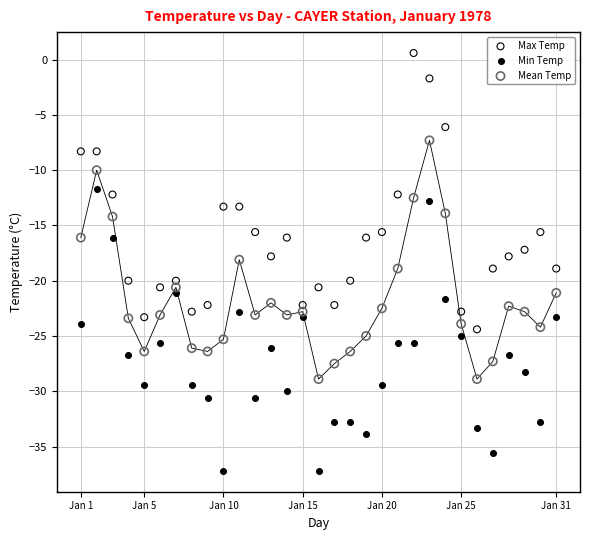

What are all the series names shown in the legend?

Max Temp, Min Temp, Mean Temp